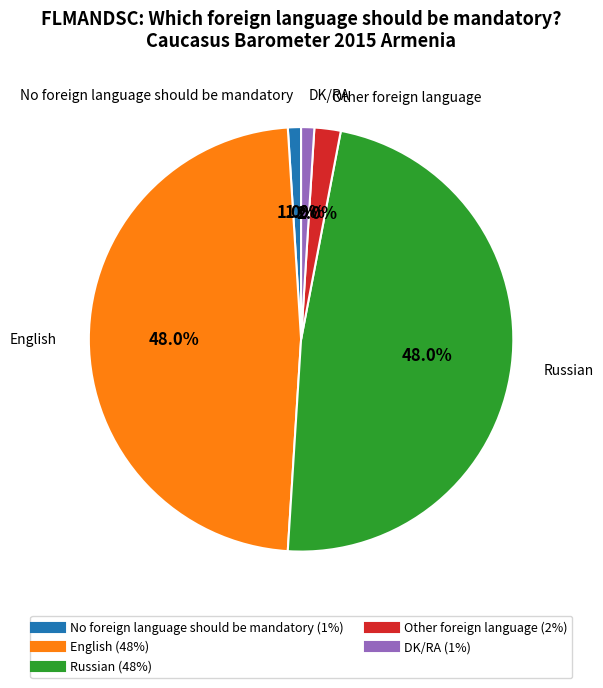

To the nearest percent, what is the average slice percentage?

20%